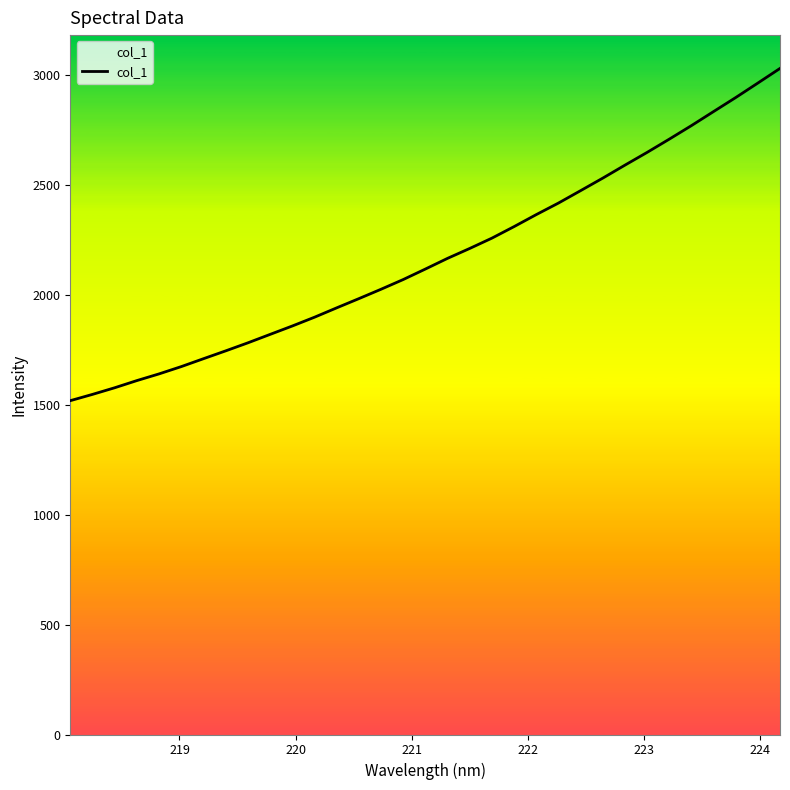

What is the greatest value displayed?

3030.3